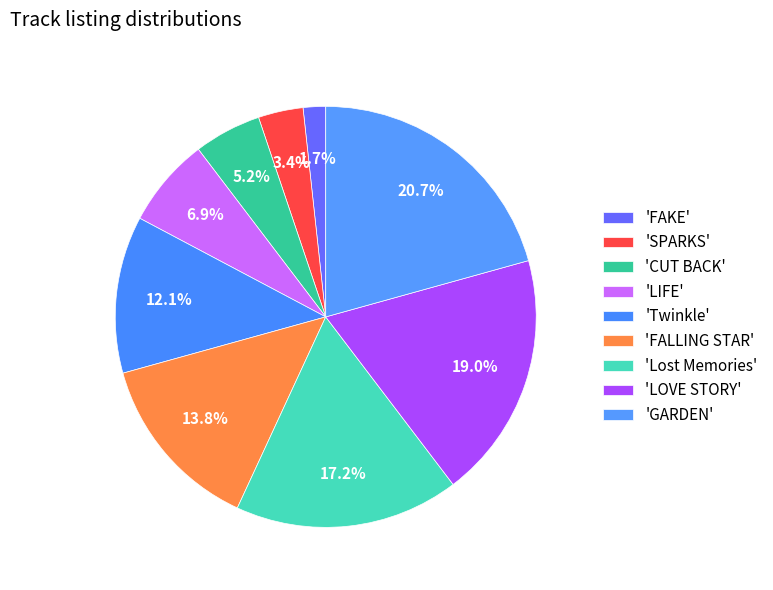

What is the largest slice in the pie chart?

GARDEN